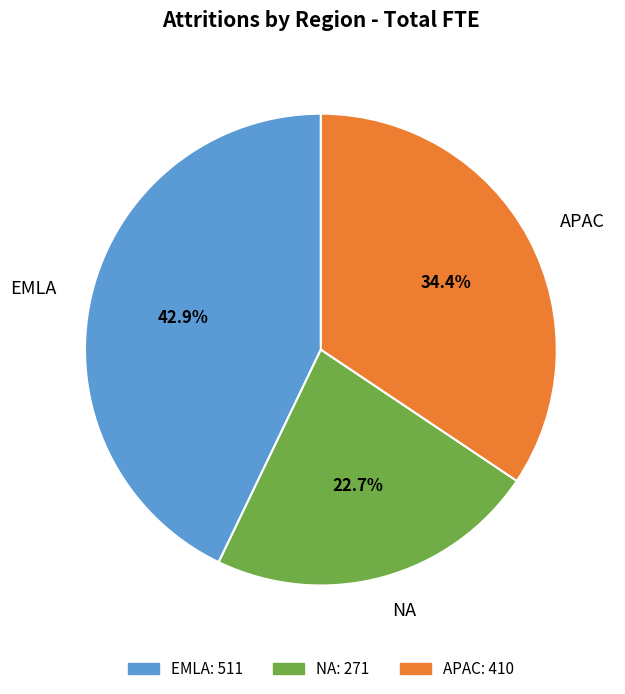

How many segments does this pie chart have?

3